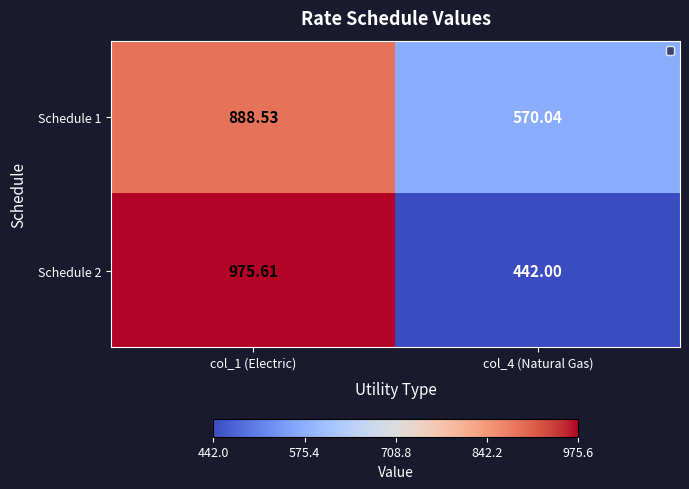

How many categories are shown in the chart?

2